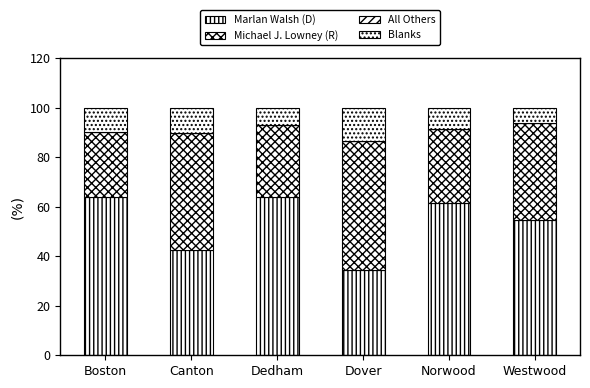

Count the number of categories in the chart.

6